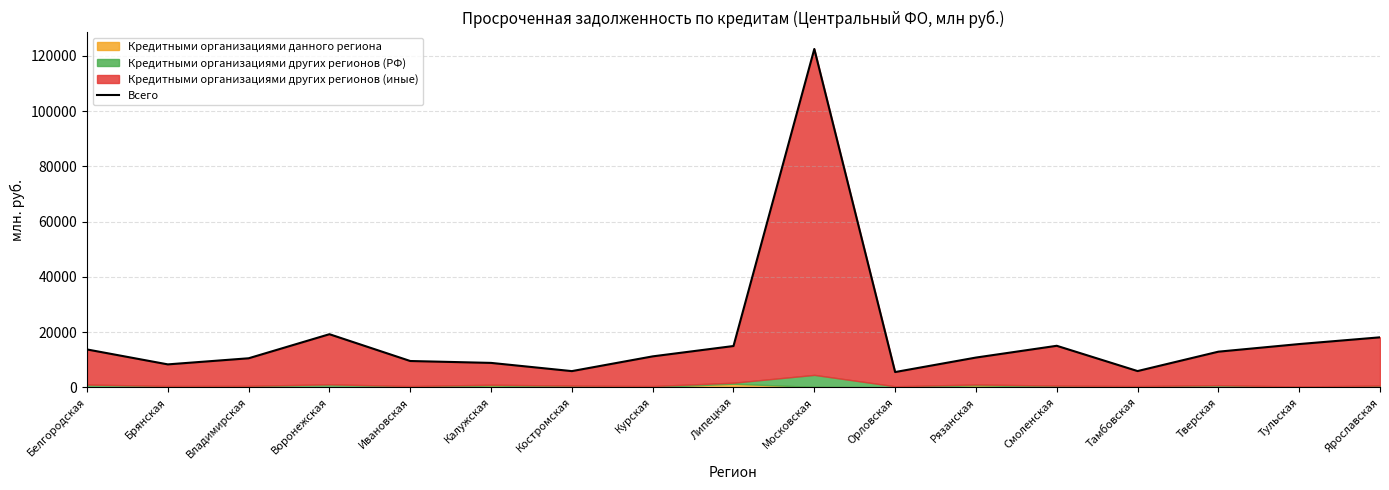

At which label does the data first exceed 11176?

Белгородская